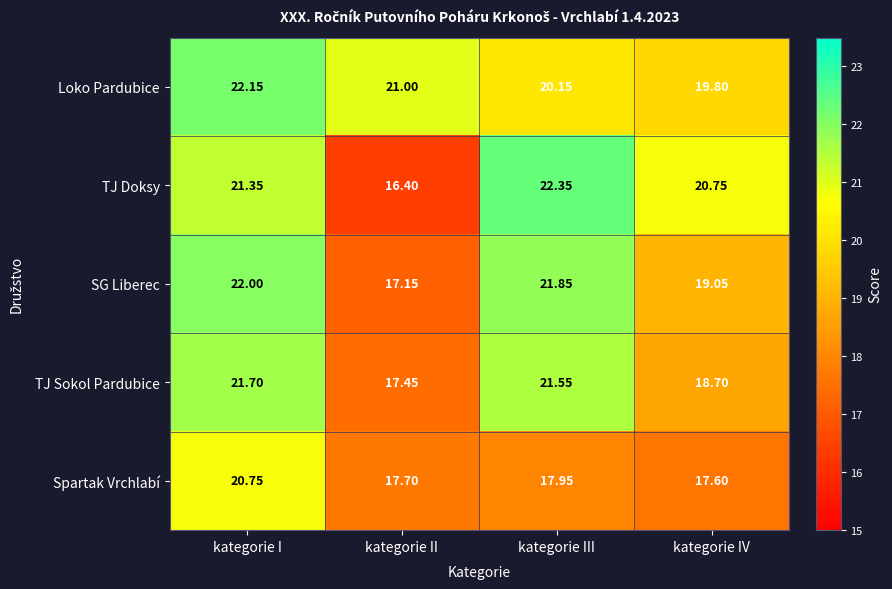

Where is SG Liberec nearest to the value 19?

kategorie IV